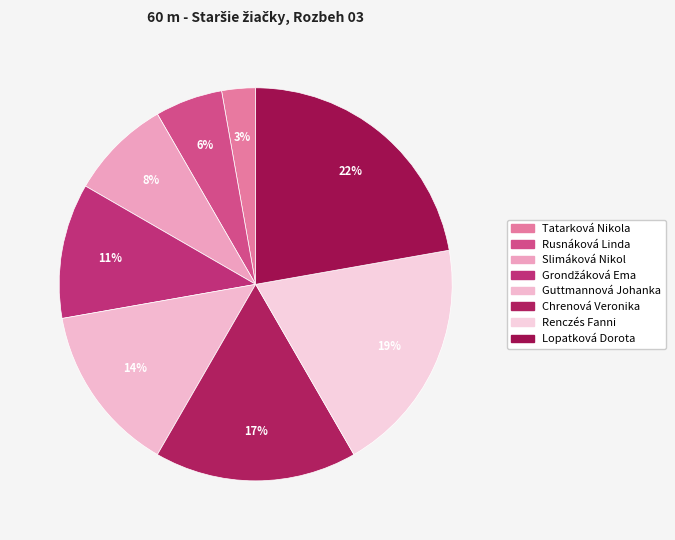

Count the number of slices in the pie.

8